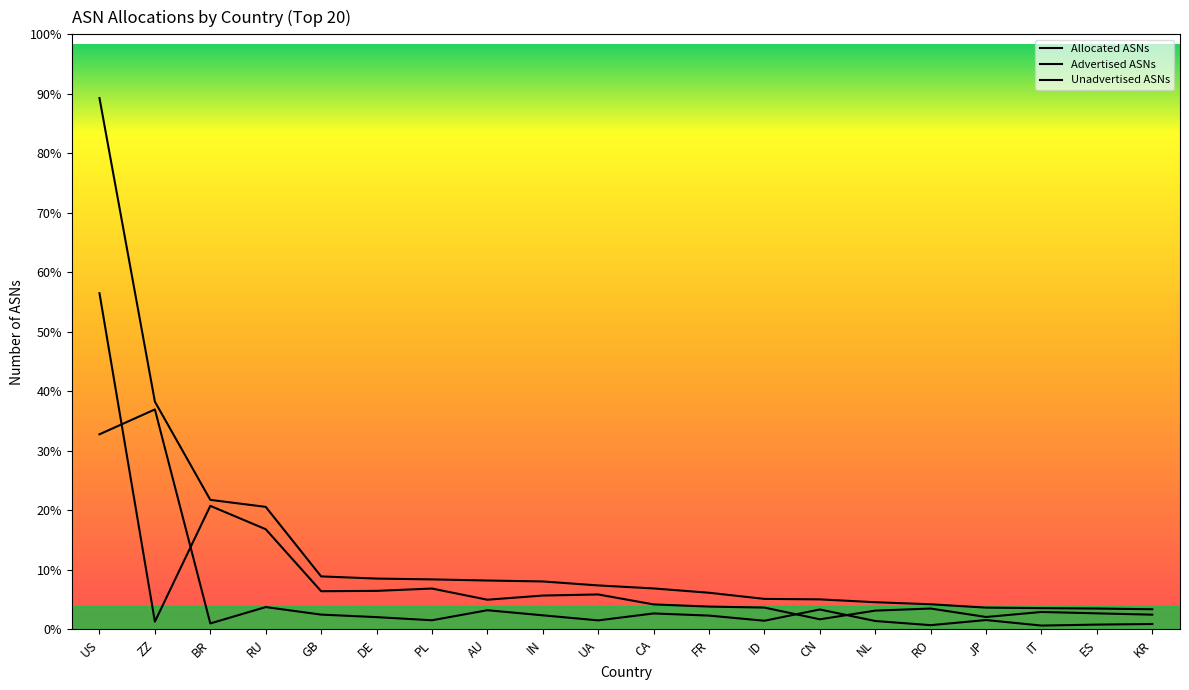

Reading left to right, extract all data points from this chart.

Allocated ASNs: 27048	11595	6595	6239	2699	2588	2547	2489	2442	2240	2086	1867	1554	1530	1385	1280	1110	1084	1063	1027
Advertised ASNs: 17115	396	6290	5101	1945	1962	2081	1512	1724	1780	1273	1163	1112	515	957	1063	633	888	818	751
Unadvertised ASNs: 9933	11199	305	1138	754	626	466	977	718	460	813	704	442	1015	428	217	477	196	245	276